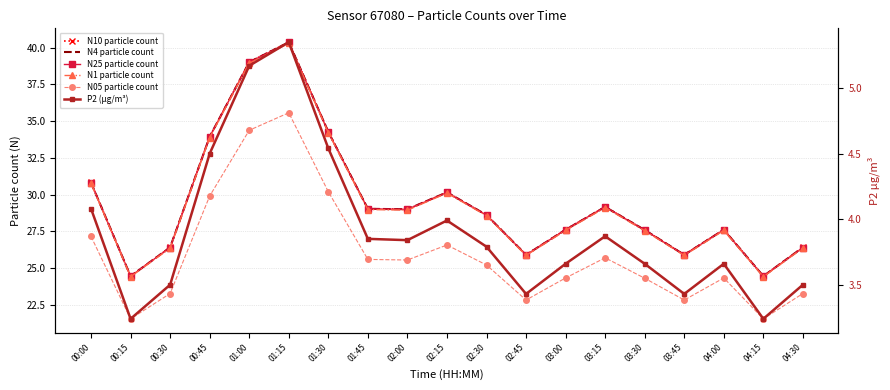

What is the minimum value for N1 particle count?

24.4